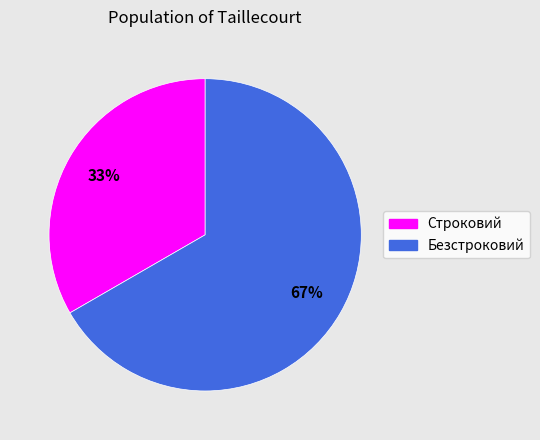

How many slices are in this pie chart?

2